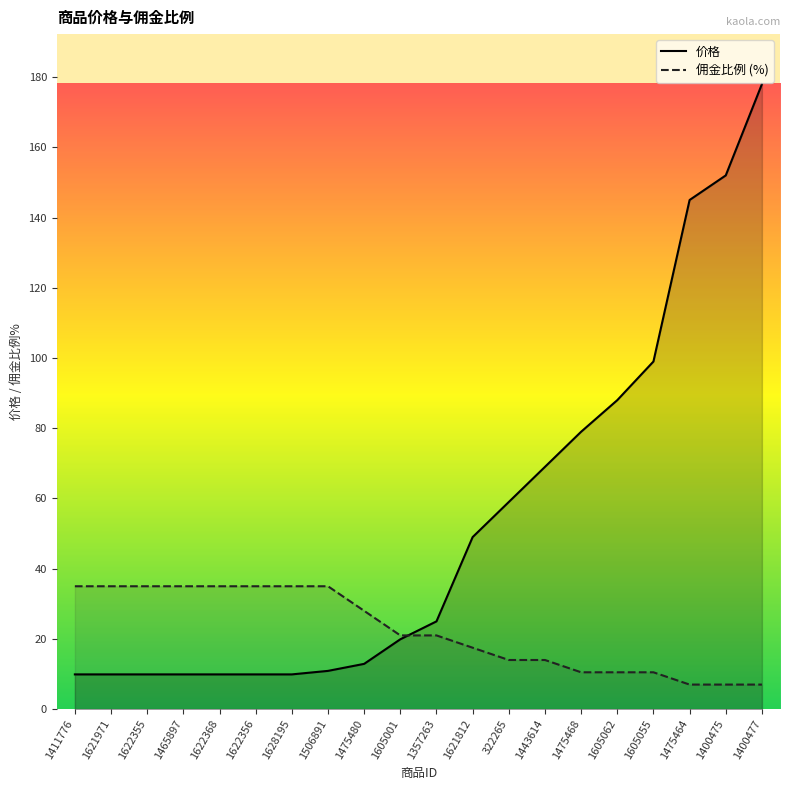

Is it true that 价格 equals 9.9 at 1465897?

True